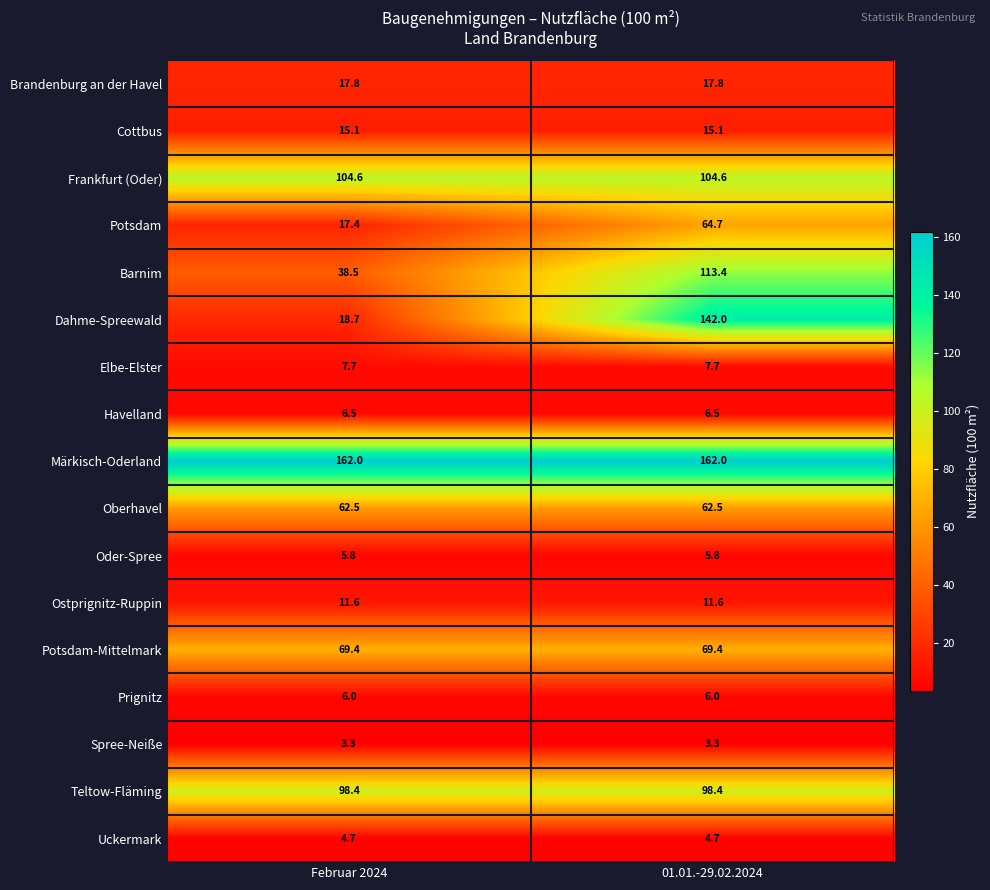

Is it true that Ostprignitz-Ruppin equals 11.6 at 01.01.-29.02.2024?

True